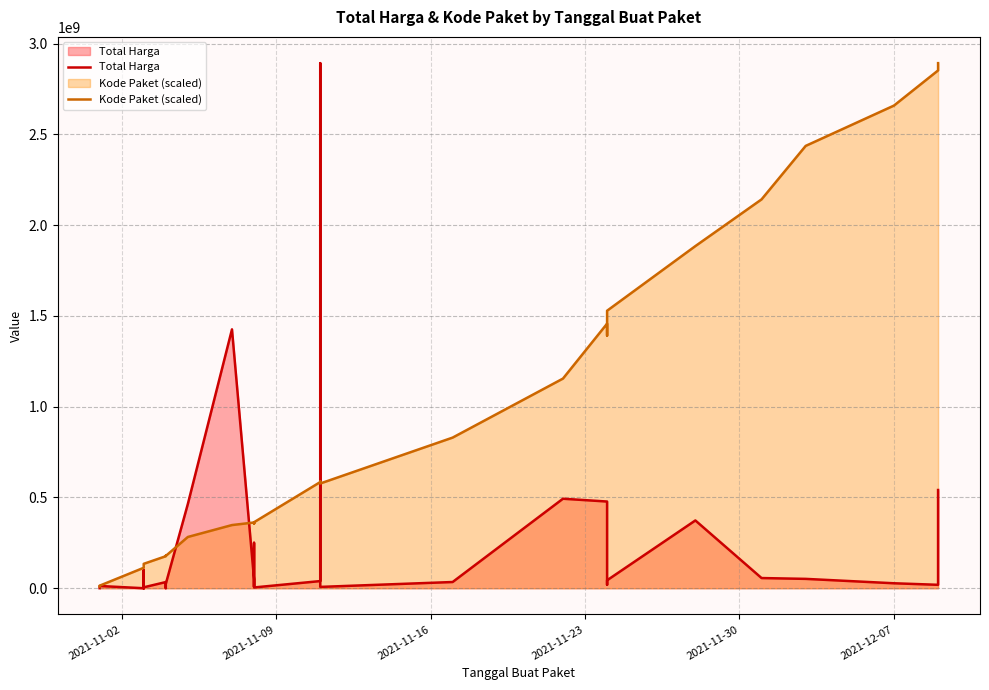

How many data points in Total Harga are above 27412000?

17